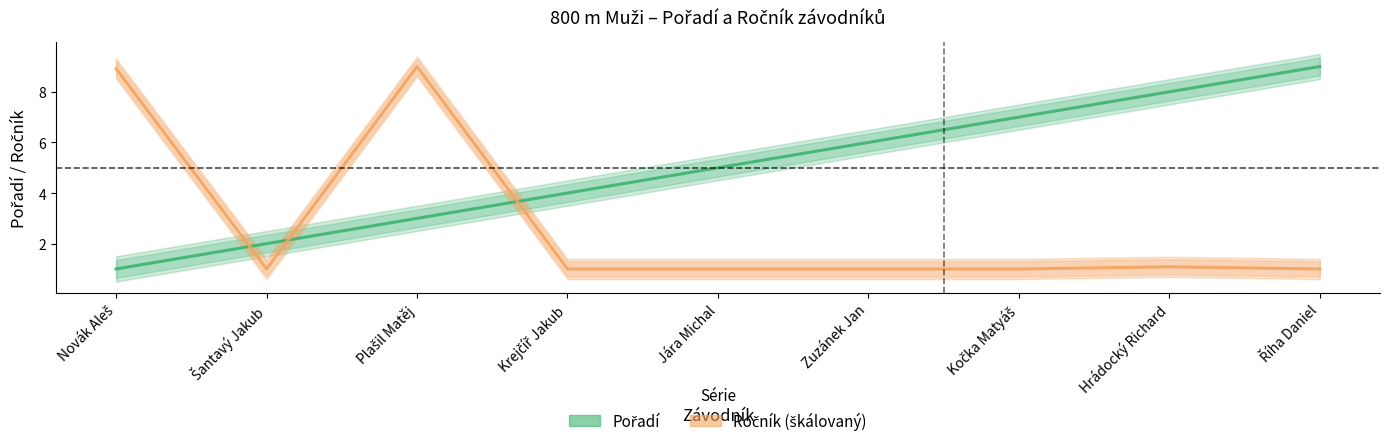

Reading left to right, transcribe all the data shown in this chart.

Pořadí: Novák Aleš=1.0	Šantavý Jakub=2.0	Plašil Matěj=3.0	Krejčíř Jakub=4.0	Jára Michal=5.0	Zuzánek Jan=6.0	Kočka Matyáš=7.0	Hrádocký Richard=8.0	Říha Daniel=9.0
Ročník (škálovaný): Novák Aleš=8.9	Šantavý Jakub=1.0	Plašil Matěj=9.0	Krejčíř Jakub=1.0	Jára Michal=1.0	Zuzánek Jan=1.0	Kočka Matyáš=1.0	Hrádocký Richard=1.1	Říha Daniel=1.0